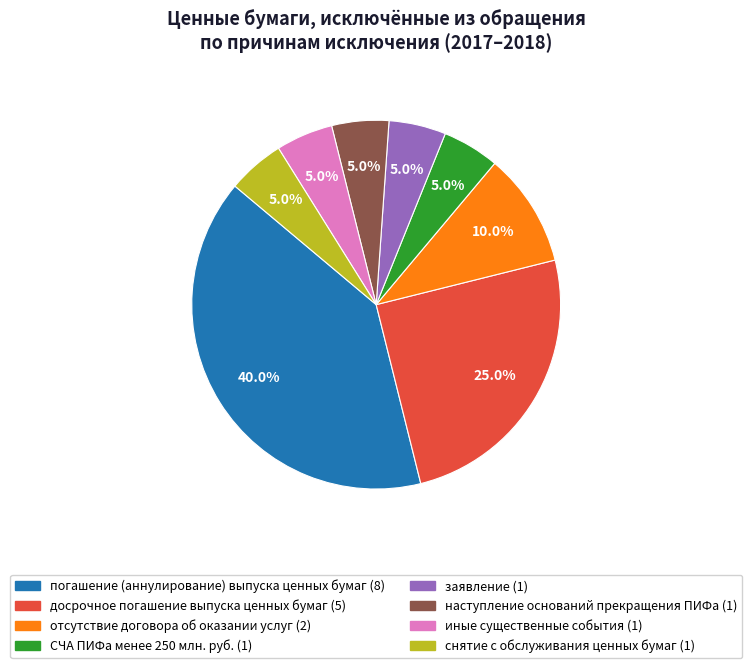

Does СЧА ПИФа менее 250 млн. руб. represent more than half of the total?

No